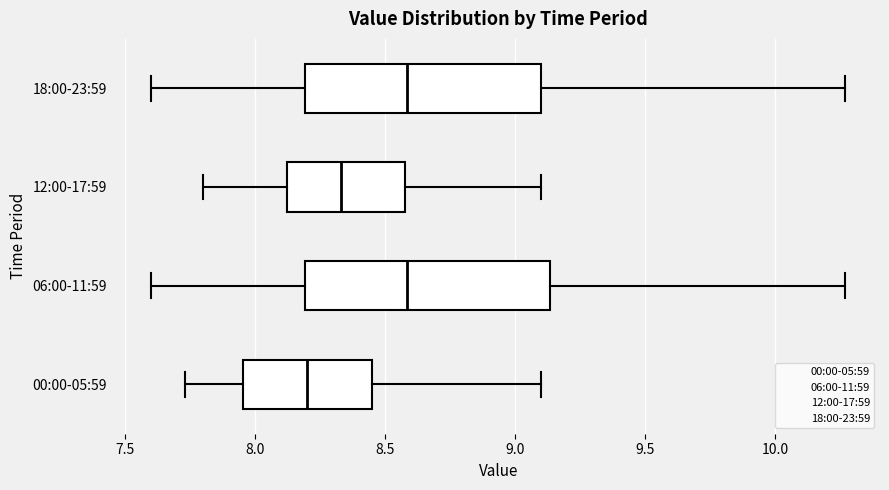

Reading bottom to top, transcribe this box plot: for each box, give where its median line is, the range the box spans, and where its two whiskers end, as read against the x-axis. The values are not printed on the chart, so give them approximately, as read against the axis.

00:00-05:59: median 8.20, box 7.95 to 8.45, whiskers 7.75 to 9.10
06:00-11:59: median 8.60, box 8.20 to 9.15, whiskers 7.60 to 10.25
12:00-17:59: median 8.35, box 8.10 to 8.60, whiskers 7.80 to 9.10
18:00-23:59: median 8.60, box 8.20 to 9.10, whiskers 7.60 to 10.25